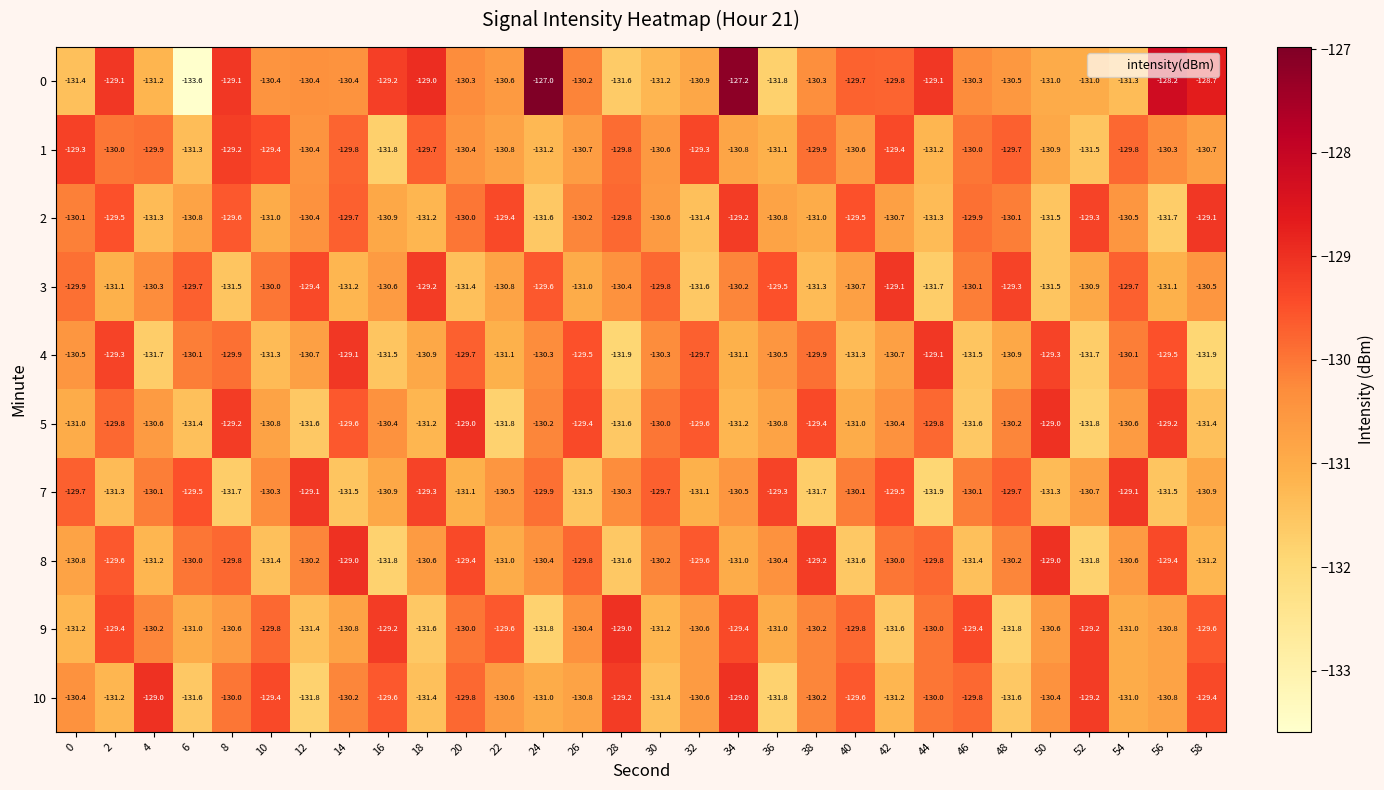

What is the greatest value displayed?

-127.0